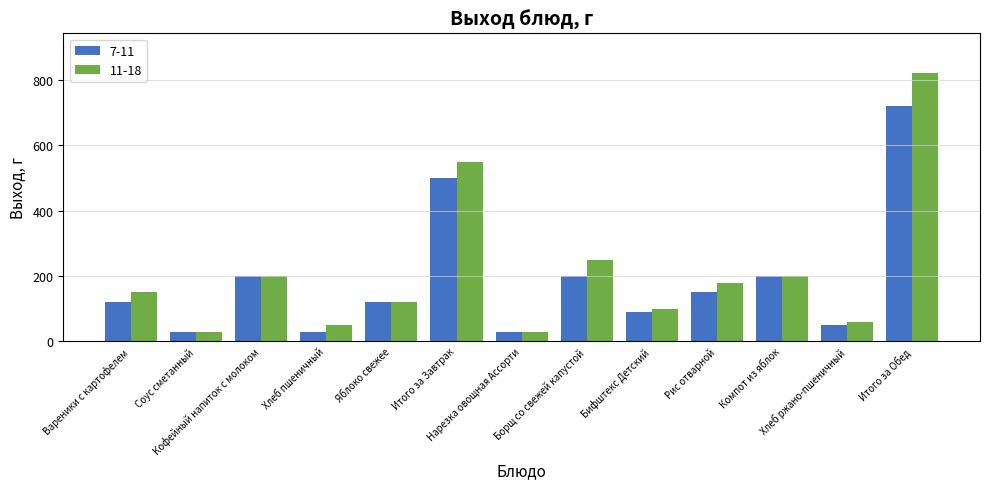

Read the 7-11 value at Борщ со свежей капустой.

200